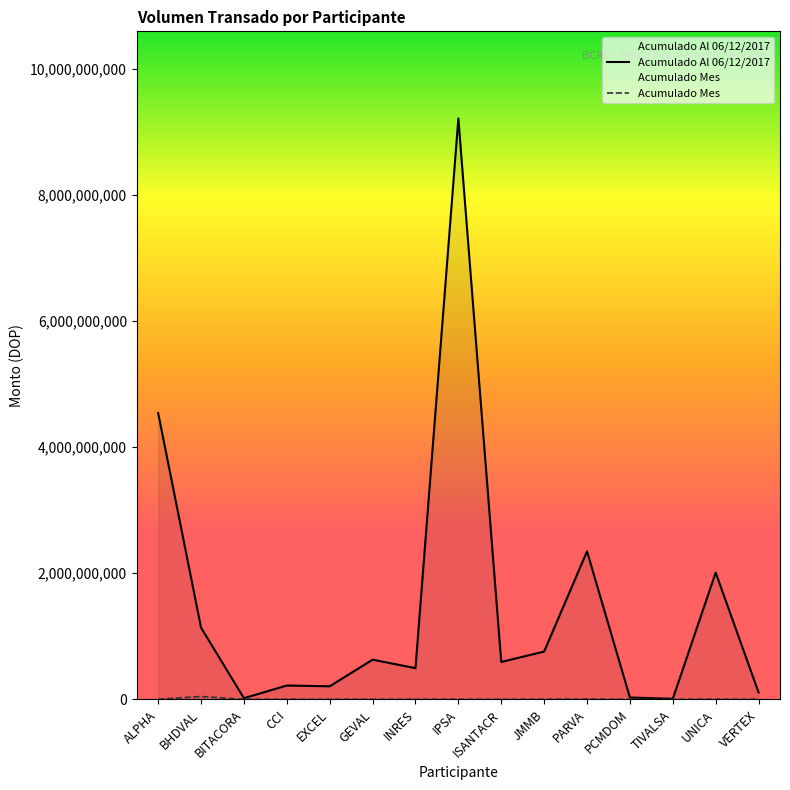

What is the difference between the highest and lowest values at PCMDOM?

27890696.7